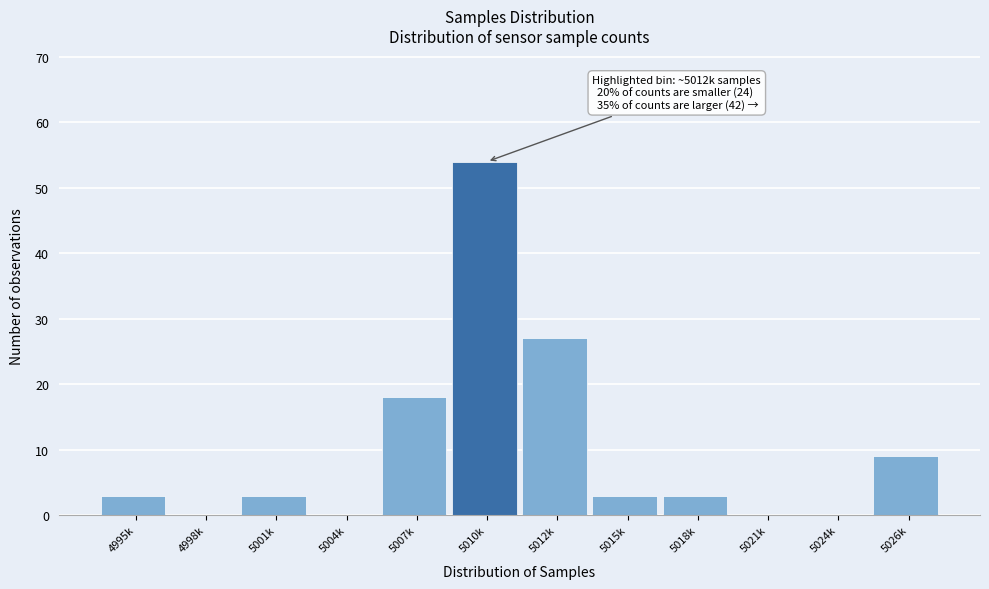

Reading right to left, extract all data points from this chart.

5026k=9	5024k=0	5021k=0	5018k=3	5015k=3	5012k=27	5010k=54	5007k=18	5004k=0	5001k=3	4998k=0	4995k=3